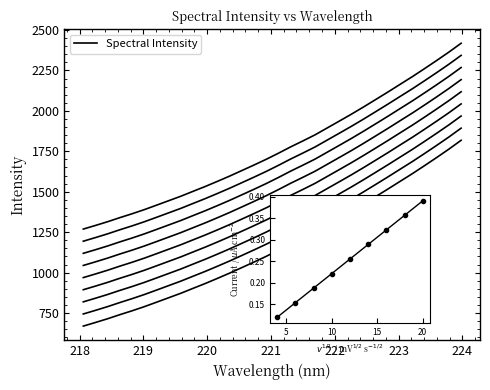

What is the difference between the maximum and minimum values?

1149.0